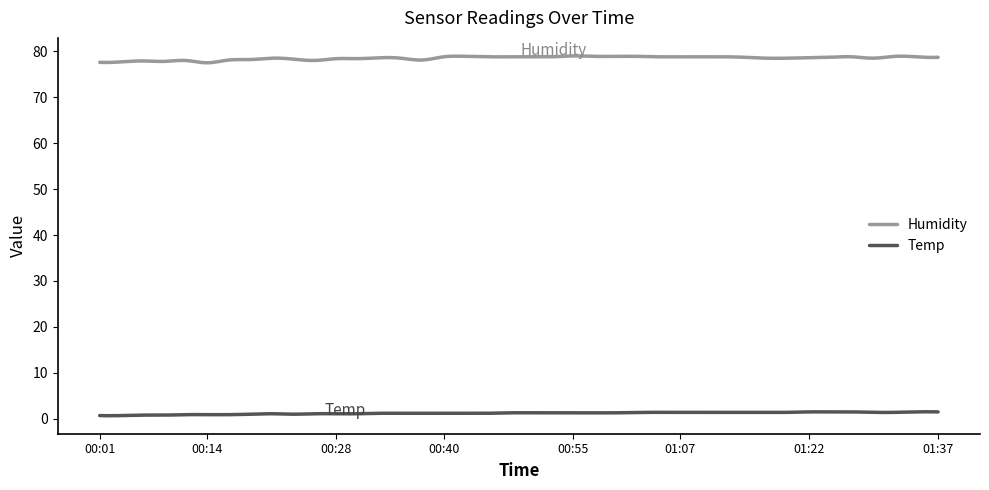

Which series has the largest range (max minus min)?

Humidity